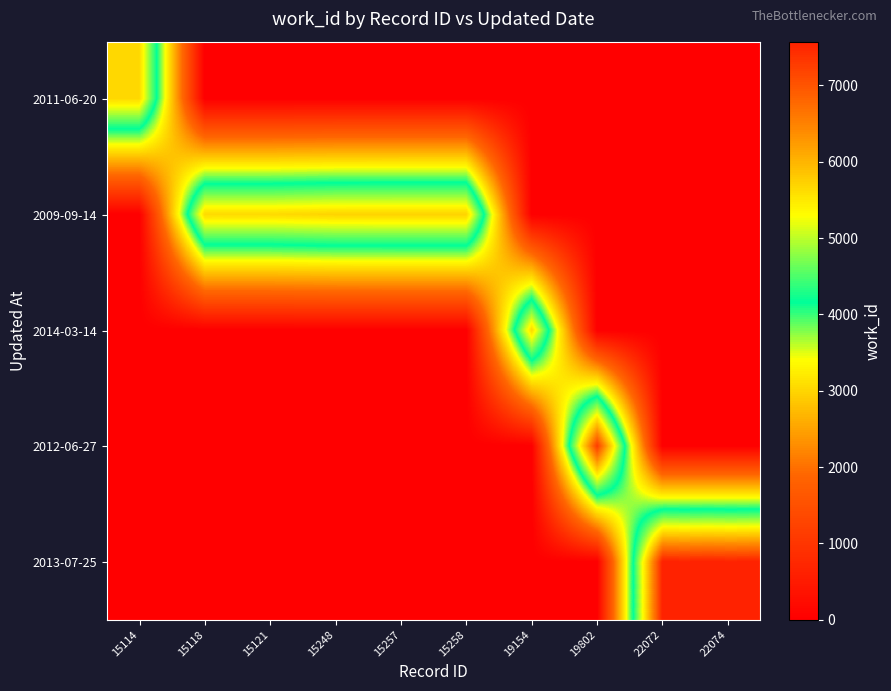

Which series has the largest range (max minus min)?

2013-07-25